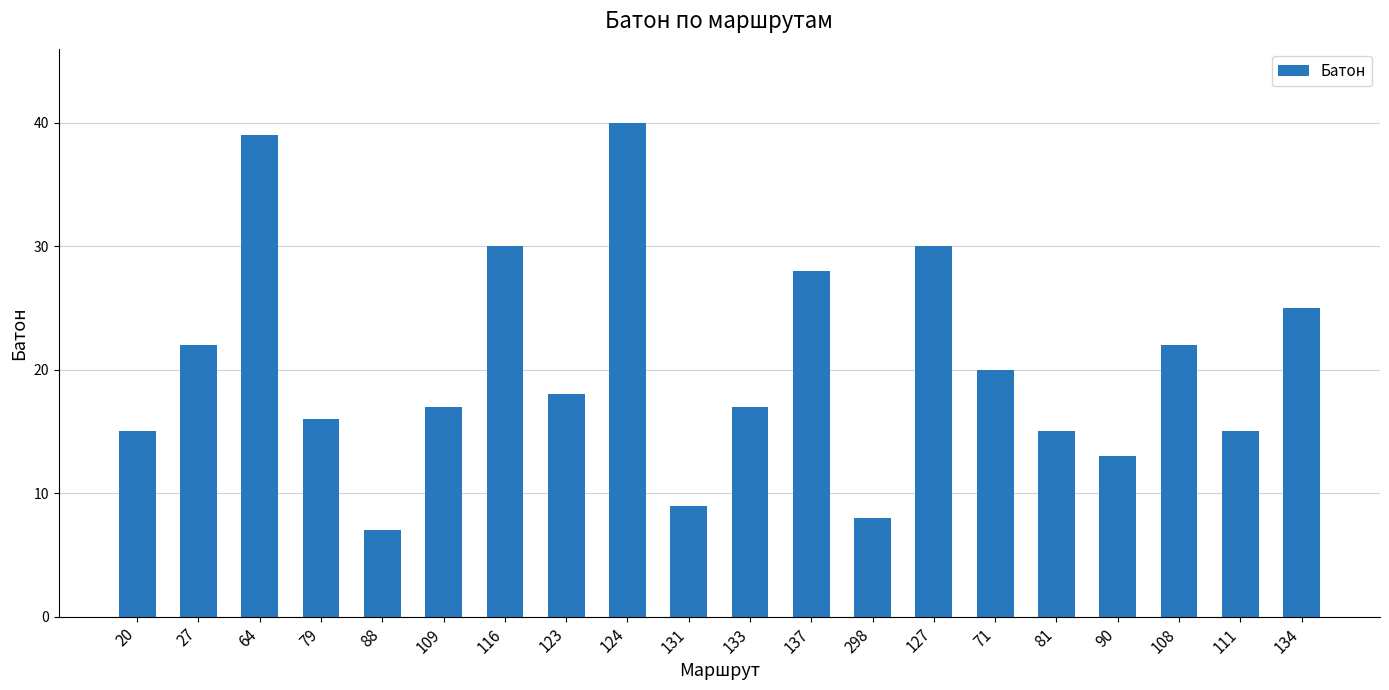

Are the bars horizontal?

No